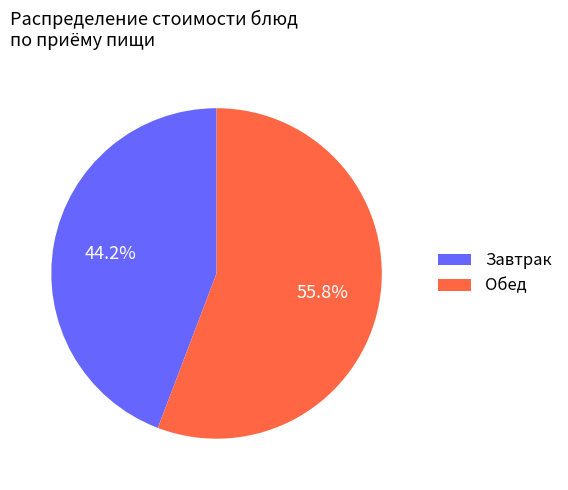

Does any single category account for the majority?

Yes